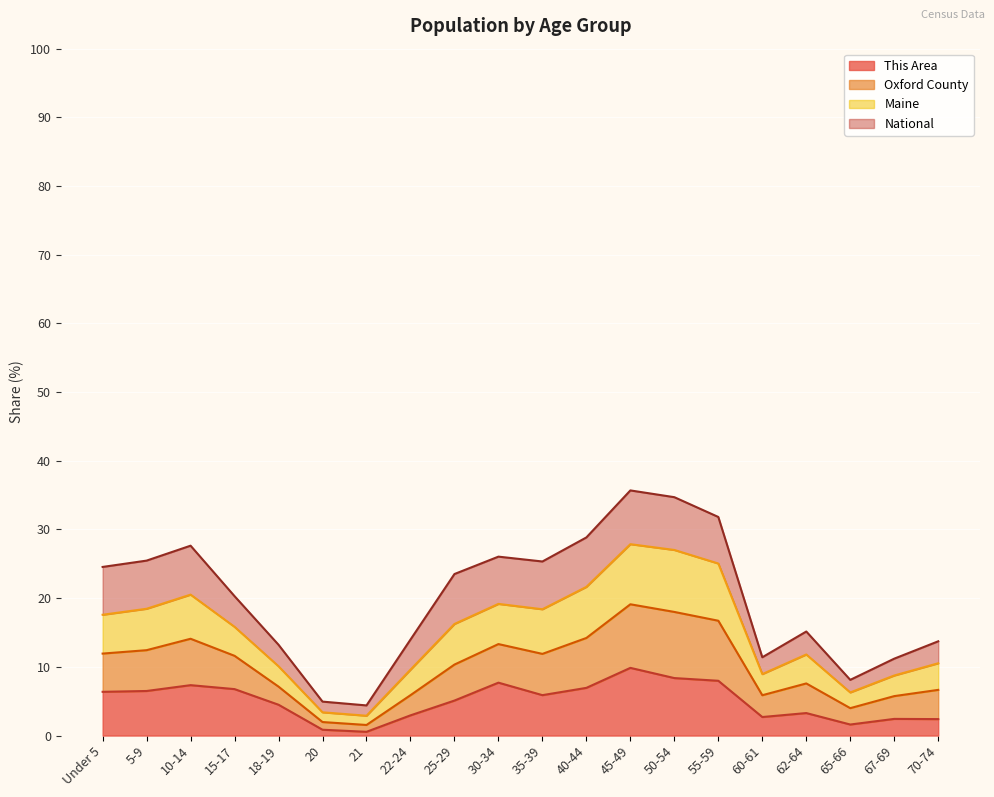

What is the highest value of the This Area series?

9.9